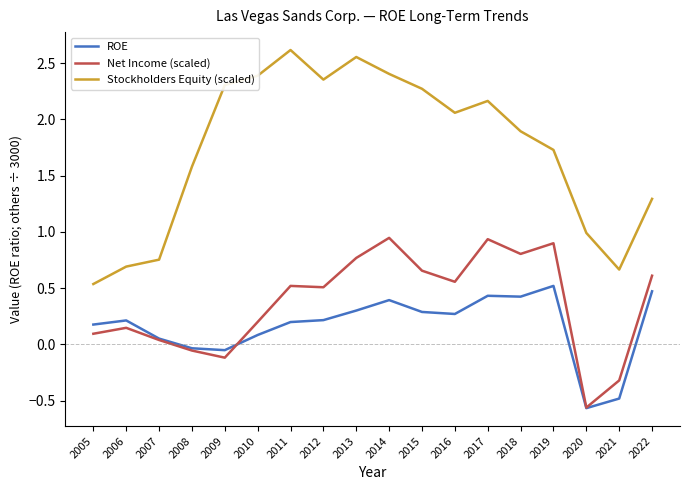

True or false: ROE and Stockholders Equity (scaled) cross at least once.

False